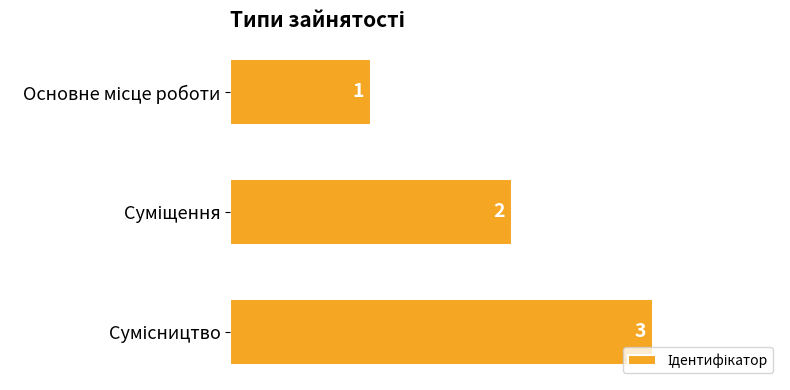

How many values are below 2?

1